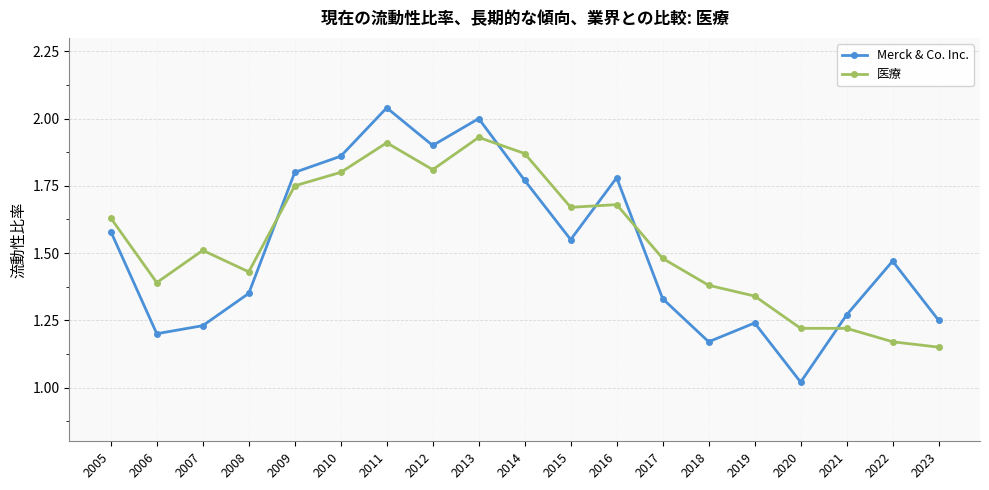

True or false: Merck & Co. Inc. has more than 2 points higher than both neighbors.

True